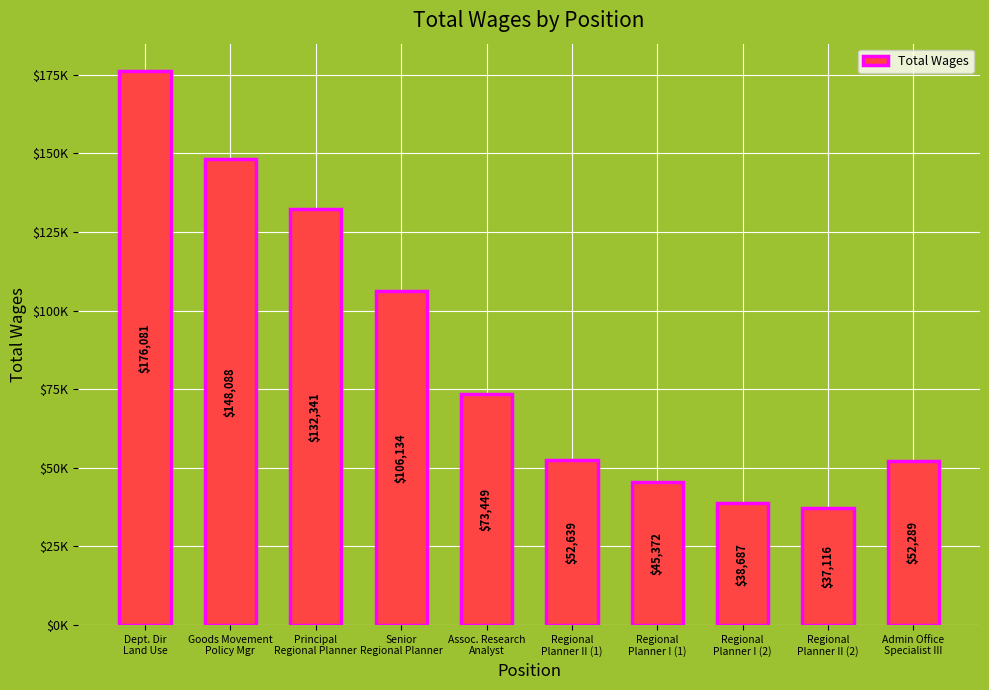

Reading right to left, transcribe all the data shown in this chart.

Admin Office
Specialist III=52289	Regional
Planner II (2)=37116	Regional
Planner I (2)=38687	Regional
Planner I (1)=45372	Regional
Planner II (1)=52639	Assoc. Research
Analyst=73449	Senior
Regional Planner=106134	Principal
Regional Planner=132341	Goods Movement
Policy Mgr=148088	Dept. Dir
Land Use=176081